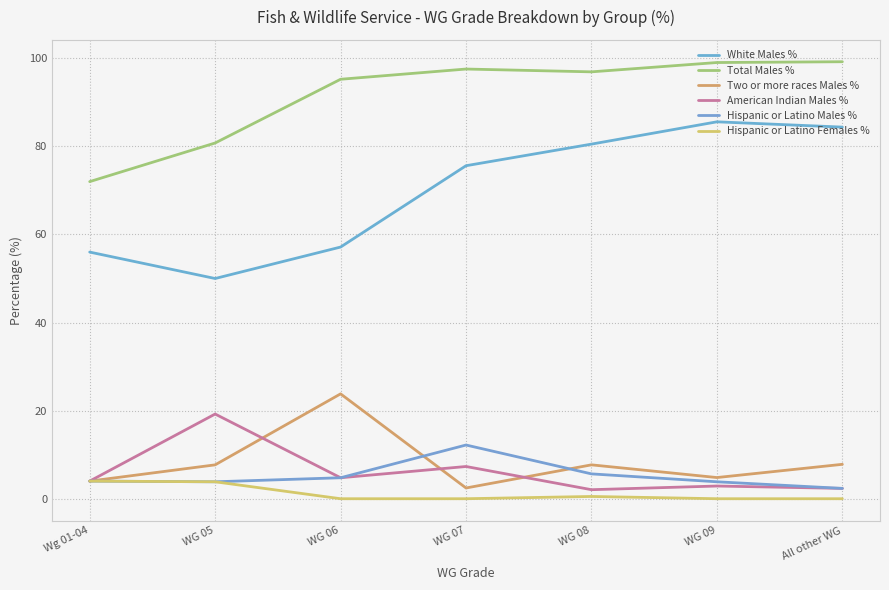

Where is American Indian Males % nearest to the value 10?

WG 07